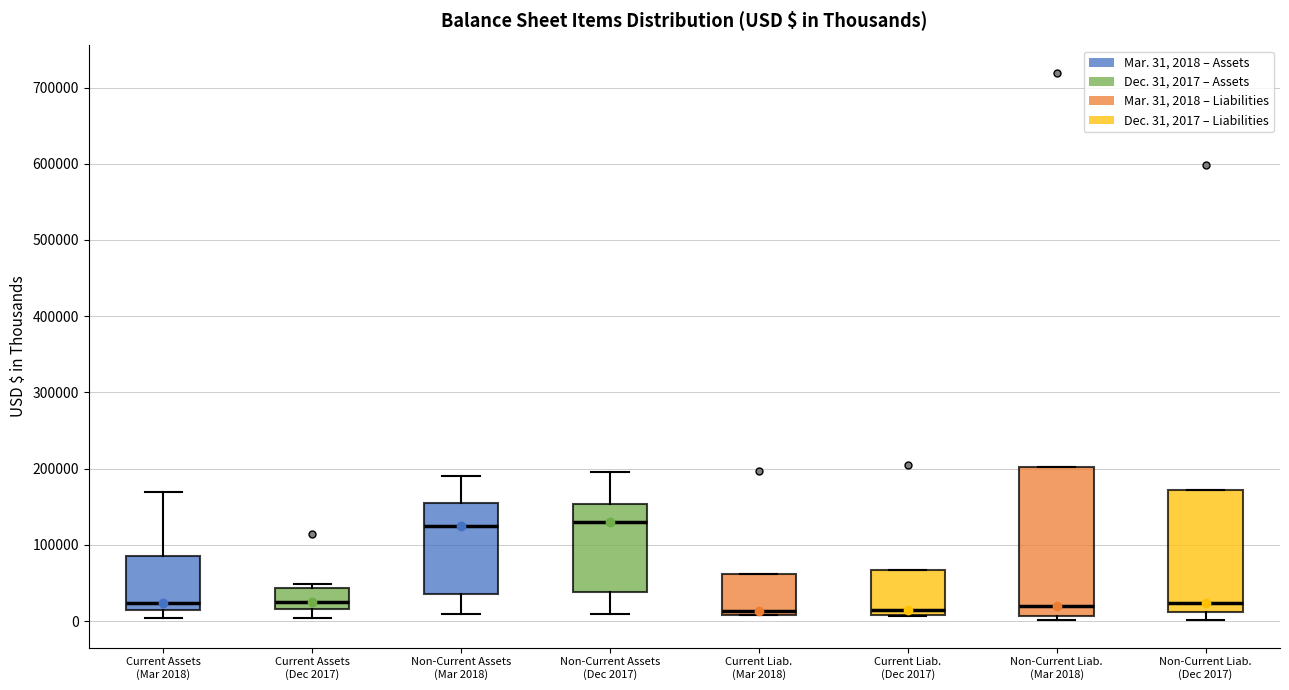

Reading left to right, transcribe this box plot: for each box, give where its median line is, the range the box spans, and where its two whiskers end, as read against the y-axis. The values are not printed on the chart, so give them approximately, as read against the axis.

Current Assets (Mar 2018): median 20000, box 10000 to 80000, whiskers 0 to 170000
Current Assets (Dec 2017): median 20000 (just above the box's lower edge), box 20000 to 40000, whiskers 0 to 50000
Non-Current Assets (Mar 2018): median 130000, box 40000 to 150000, whiskers 10000 to 190000
Non-Current Assets (Dec 2017): median 130000, box 40000 to 150000, whiskers 10000 to 200000
Current Liab. (Mar 2018): median 10000 (just above the box's lower edge), box 10000 to 60000, whiskers 10000 to 60000
Current Liab. (Dec 2017): median 10000 (just above the box's lower edge), box 10000 to 70000, whiskers 10000 to 70000
Non-Current Liab. (Mar 2018): median 20000, box 10000 to 200000, whiskers 0 to 200000
Non-Current Liab. (Dec 2017): median 20000, box 10000 to 170000, whiskers 0 to 170000